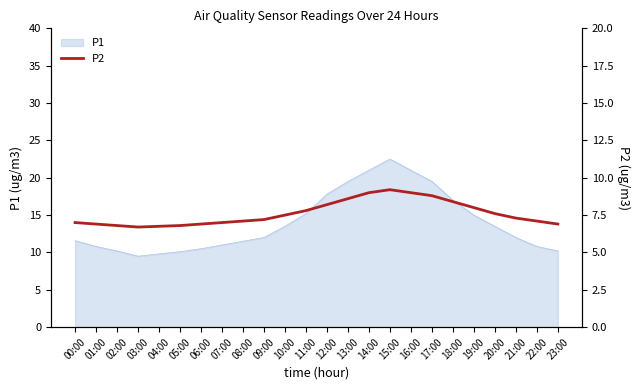

What is the lowest value of the P1 series?

9.5